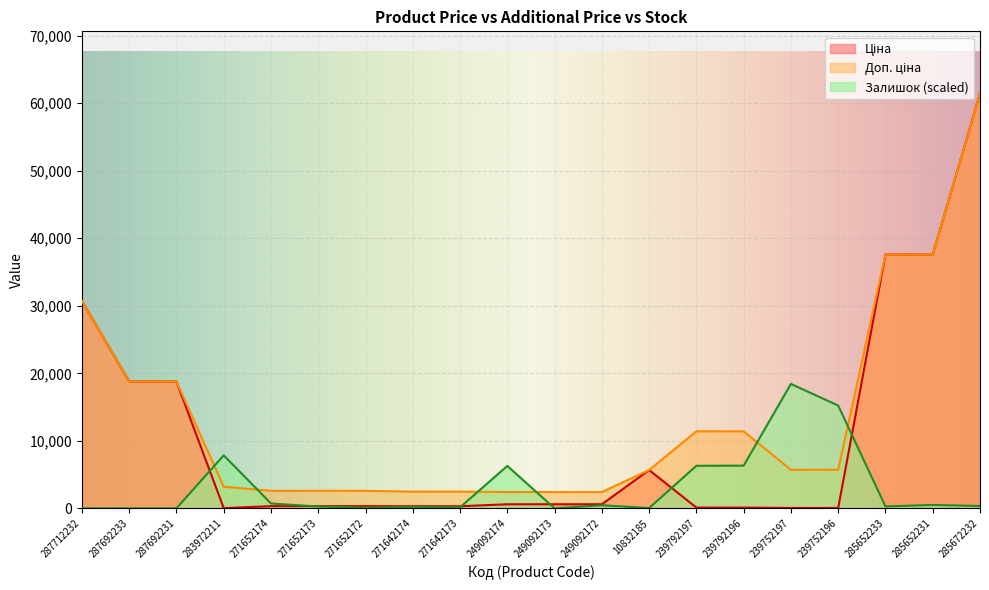

Which category has the lowest value in the Ціна series?

283972211